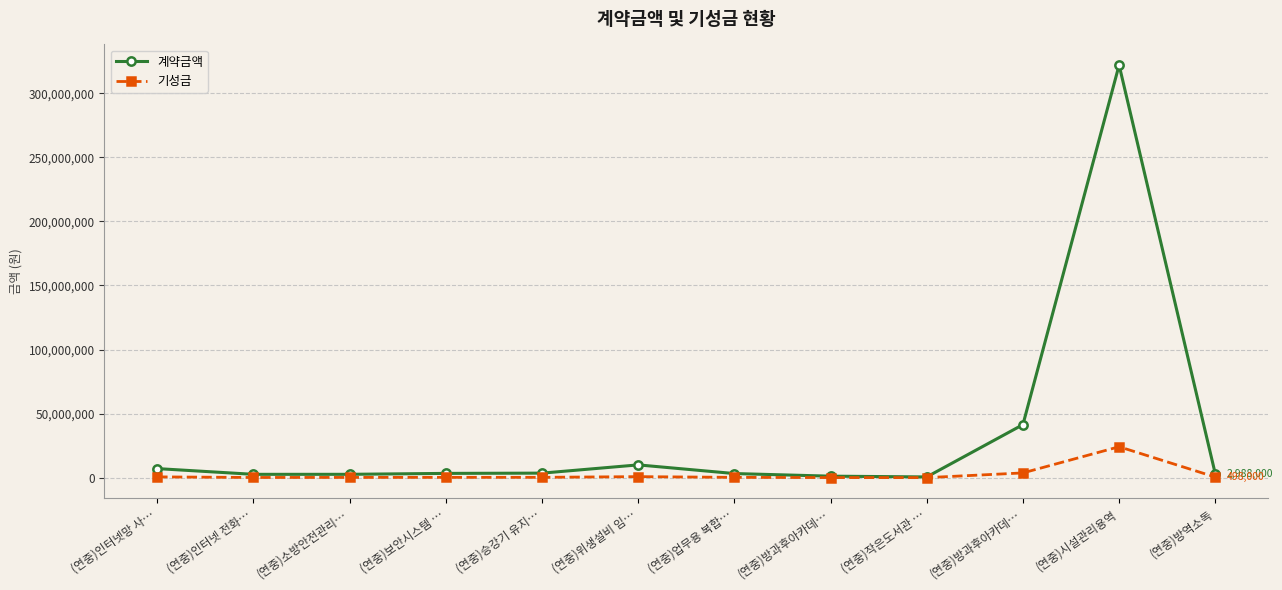

At which category does 기성금 reach its first local valley?

(연중)인터넷 전화…